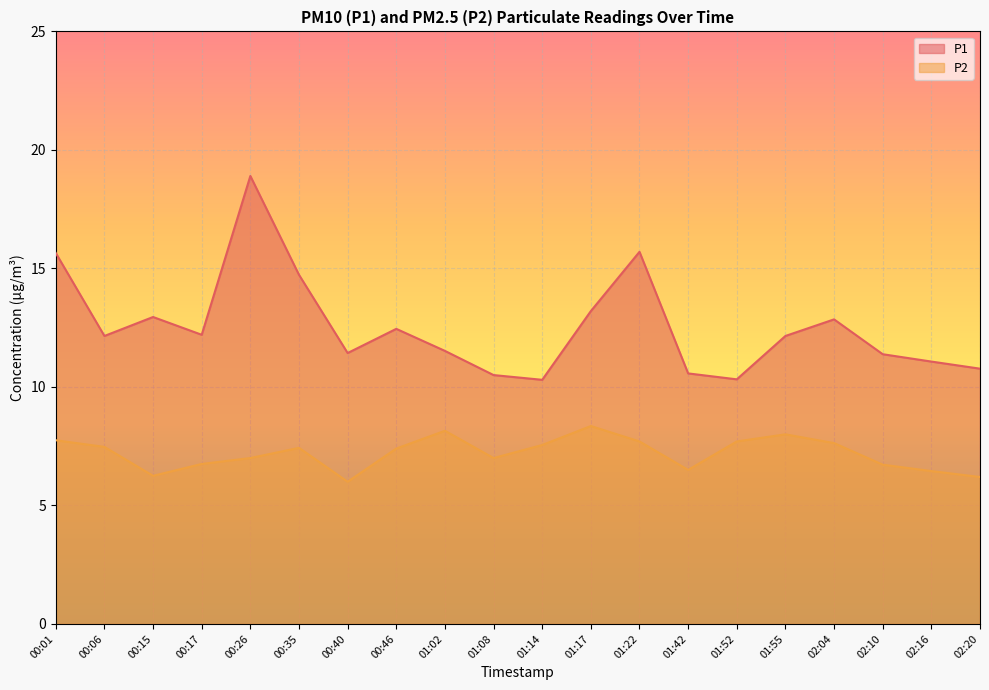

What is the difference between the second highest and second lowest values in the P1 series?

5.4